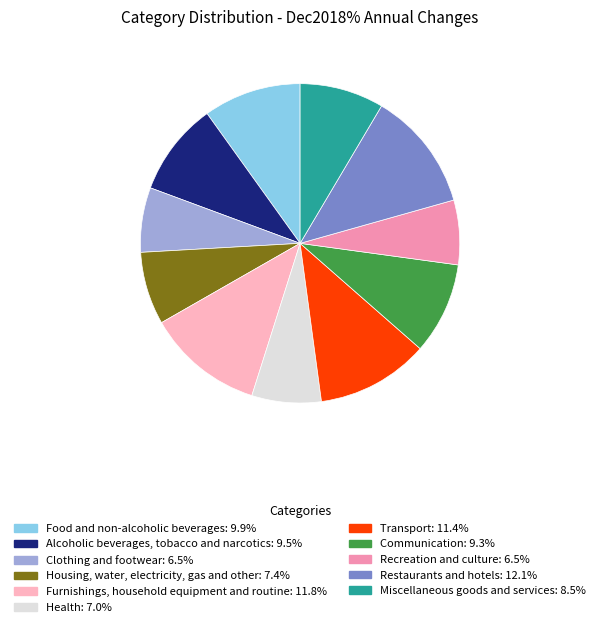

Is there a majority slice in this chart?

No